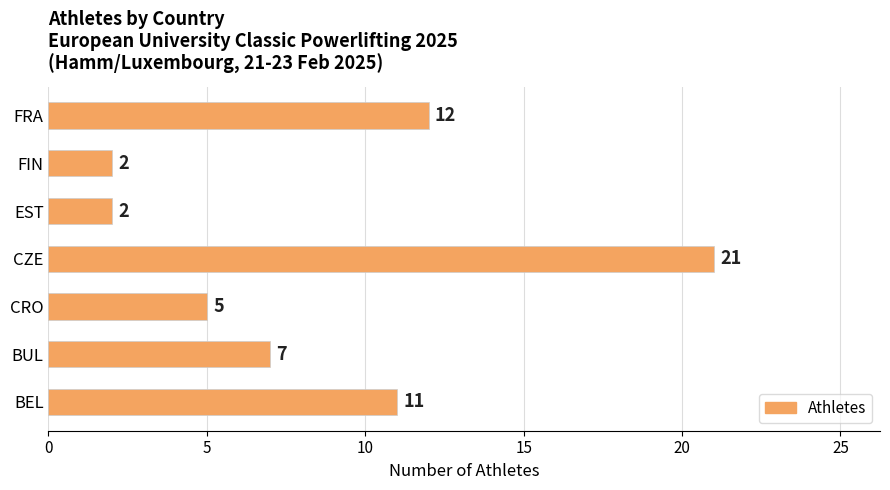

Reading bottom to top, extract all data points from this chart.

BEL=11	BUL=7	CRO=5	CZE=21	EST=2	FIN=2	FRA=12